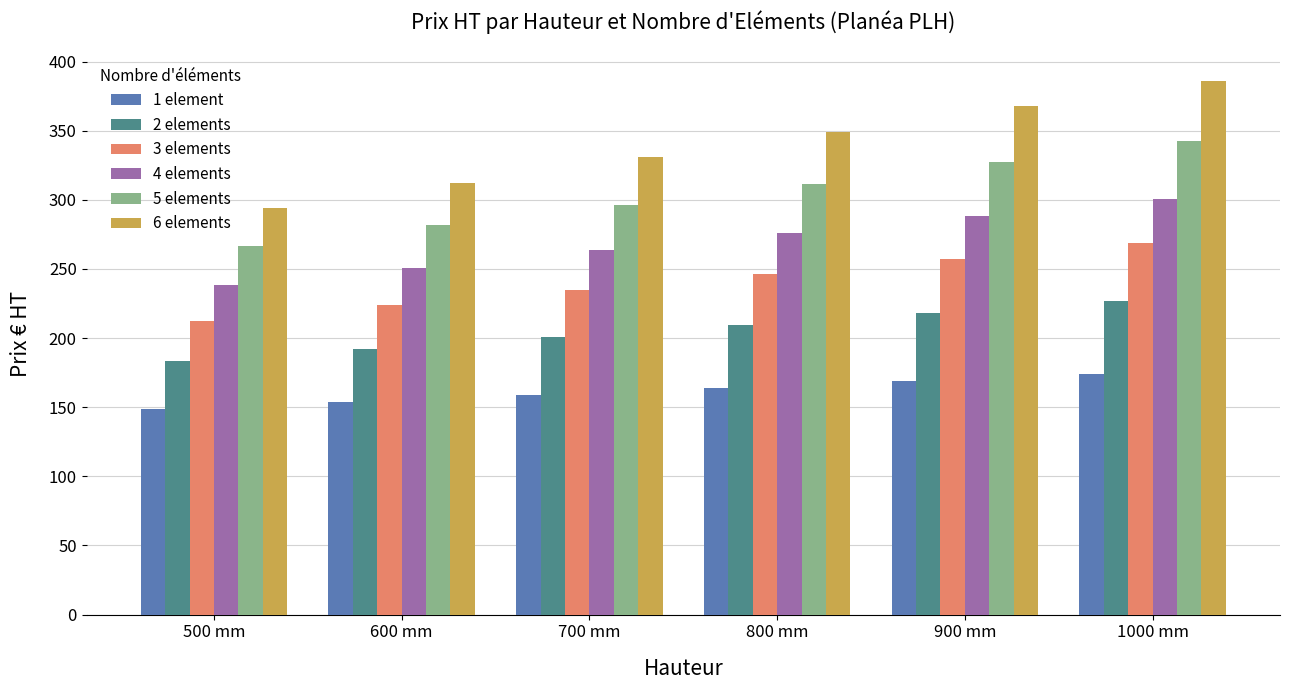

Which series has the largest total across all categories?

6 elements